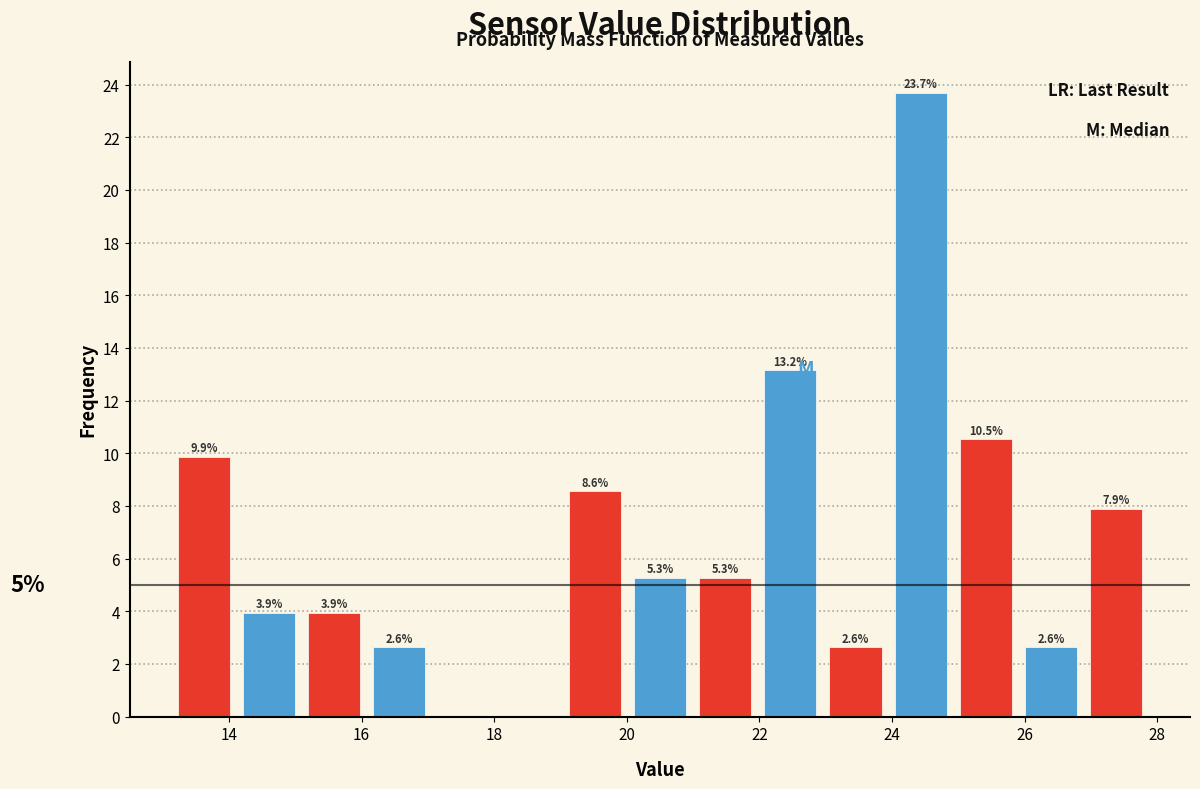

Over which range of the x-axis is the bar tallest?

24.0 to 25.0